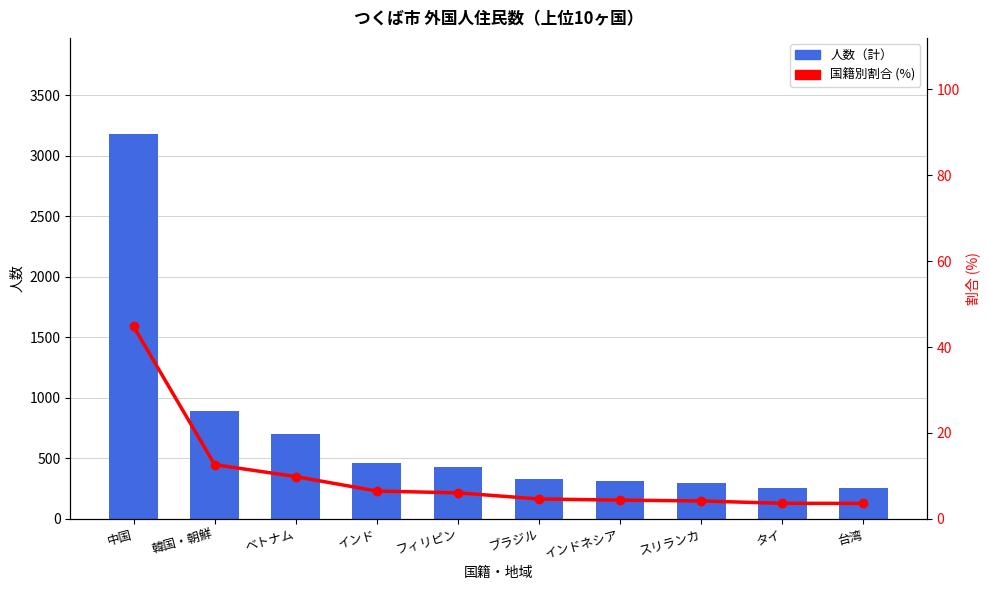

How many data points in 国籍別割合 (%) are above 6?

5